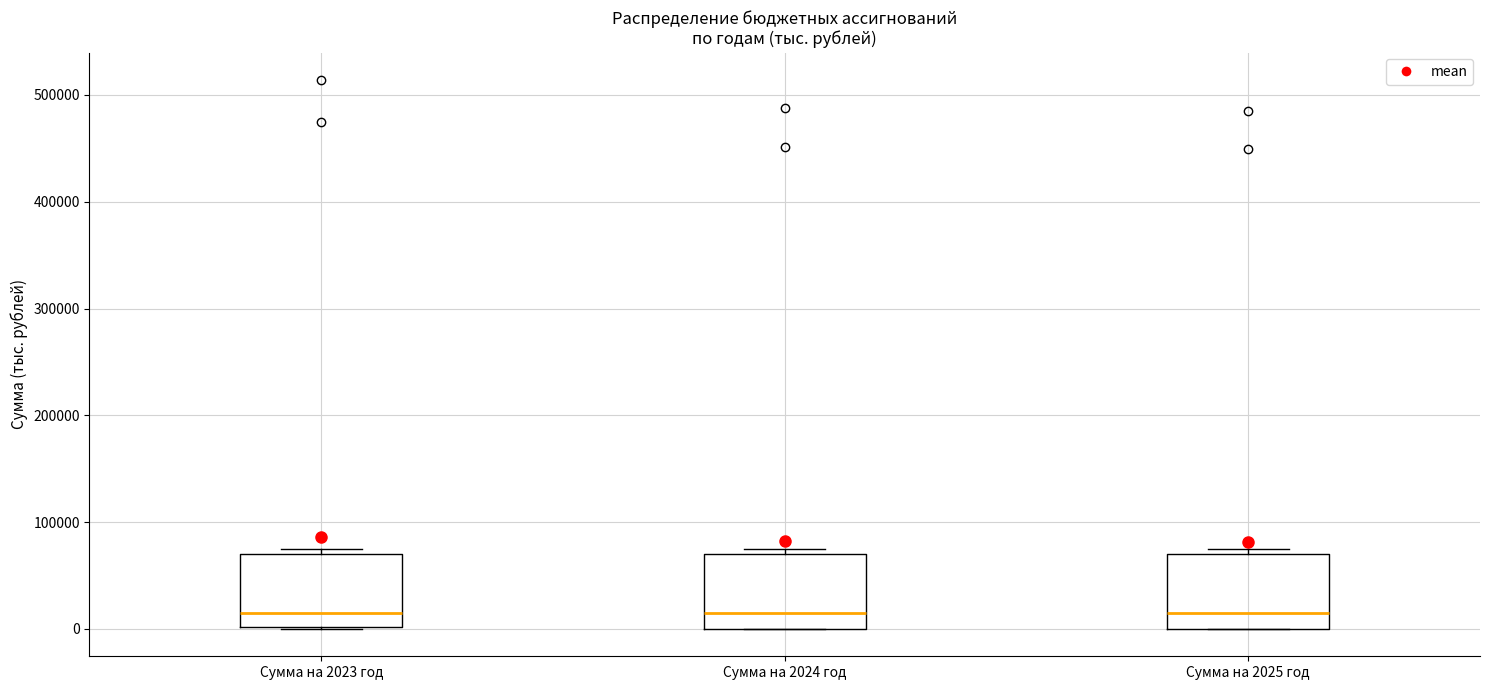

Where is the lower edge of the box for Сумма на 2024 год on the y-axis? The values are not printed on the chart, so give them approximately, as read against the axis.

0